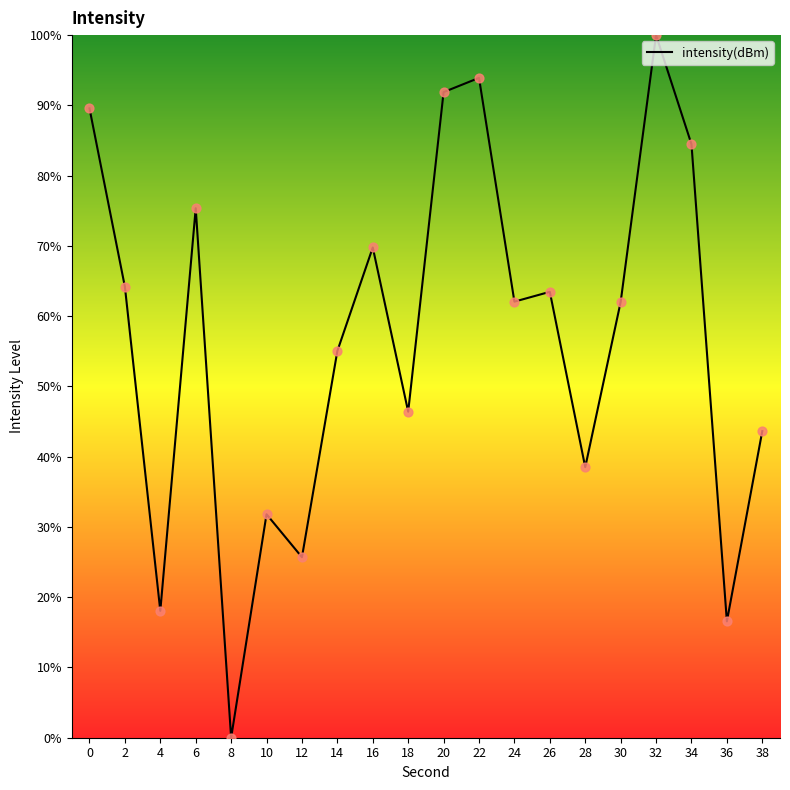

Which has a higher value, 22 or 8?

22